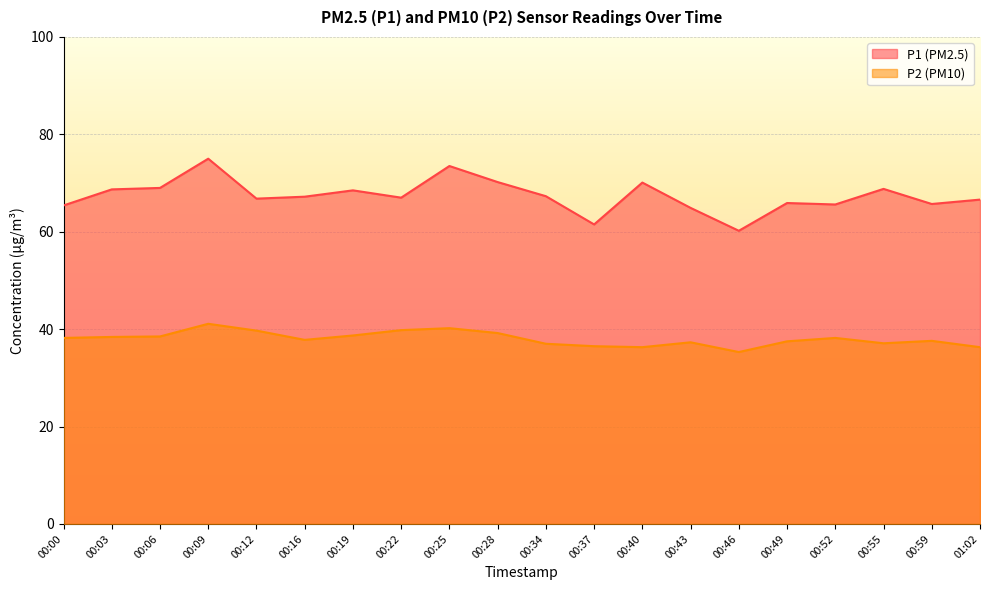

Which series has the widest spread of values?

P1